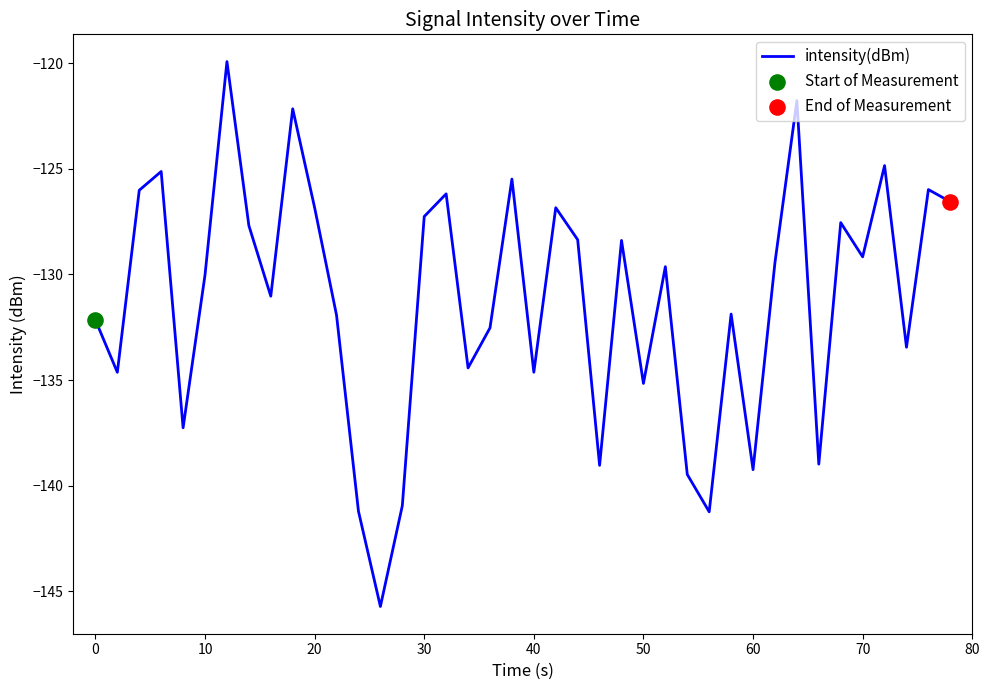

What is the difference between the maximum and minimum values?

25.8